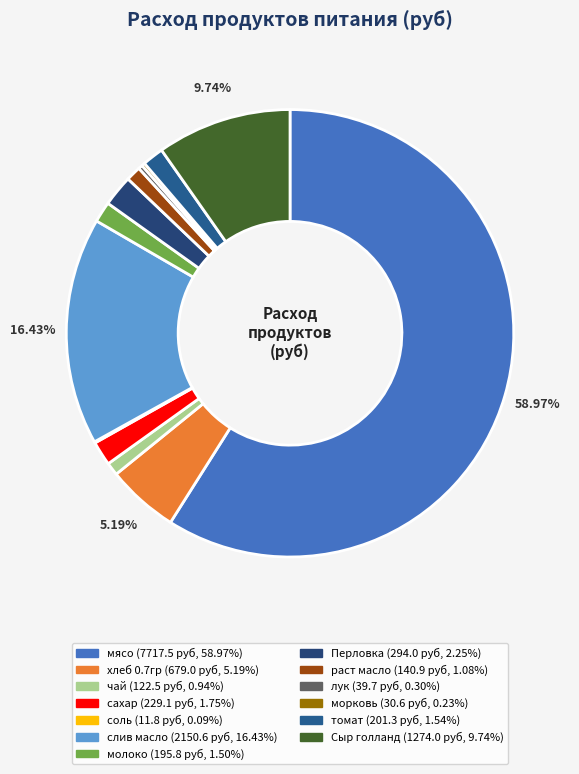

Which category has the smallest portion of the pie?

соль